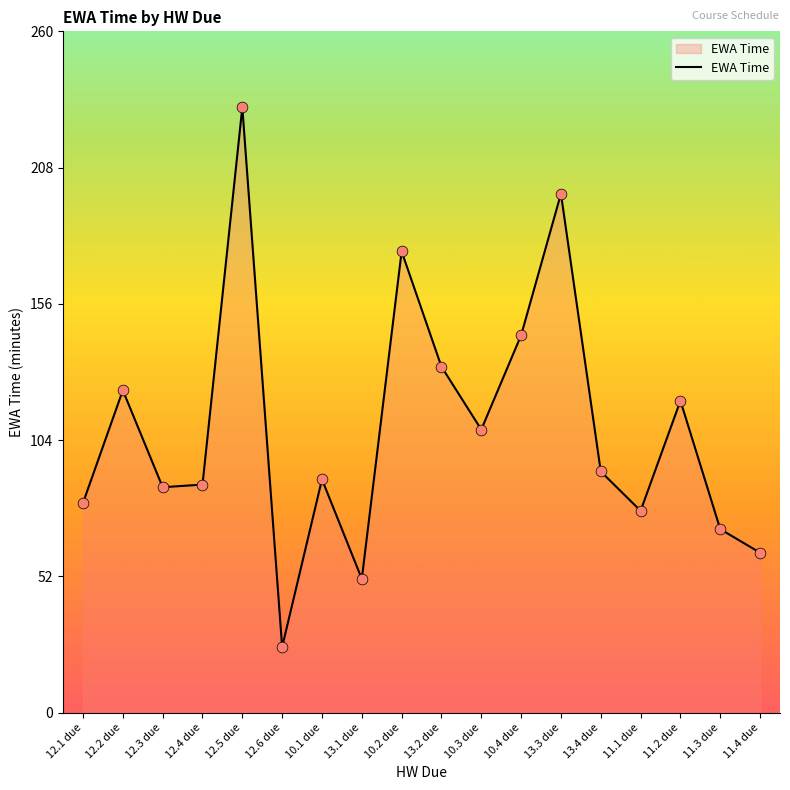

Approximately how many times larger is the value at 12.3 due compared to 11.3 due?

1.2